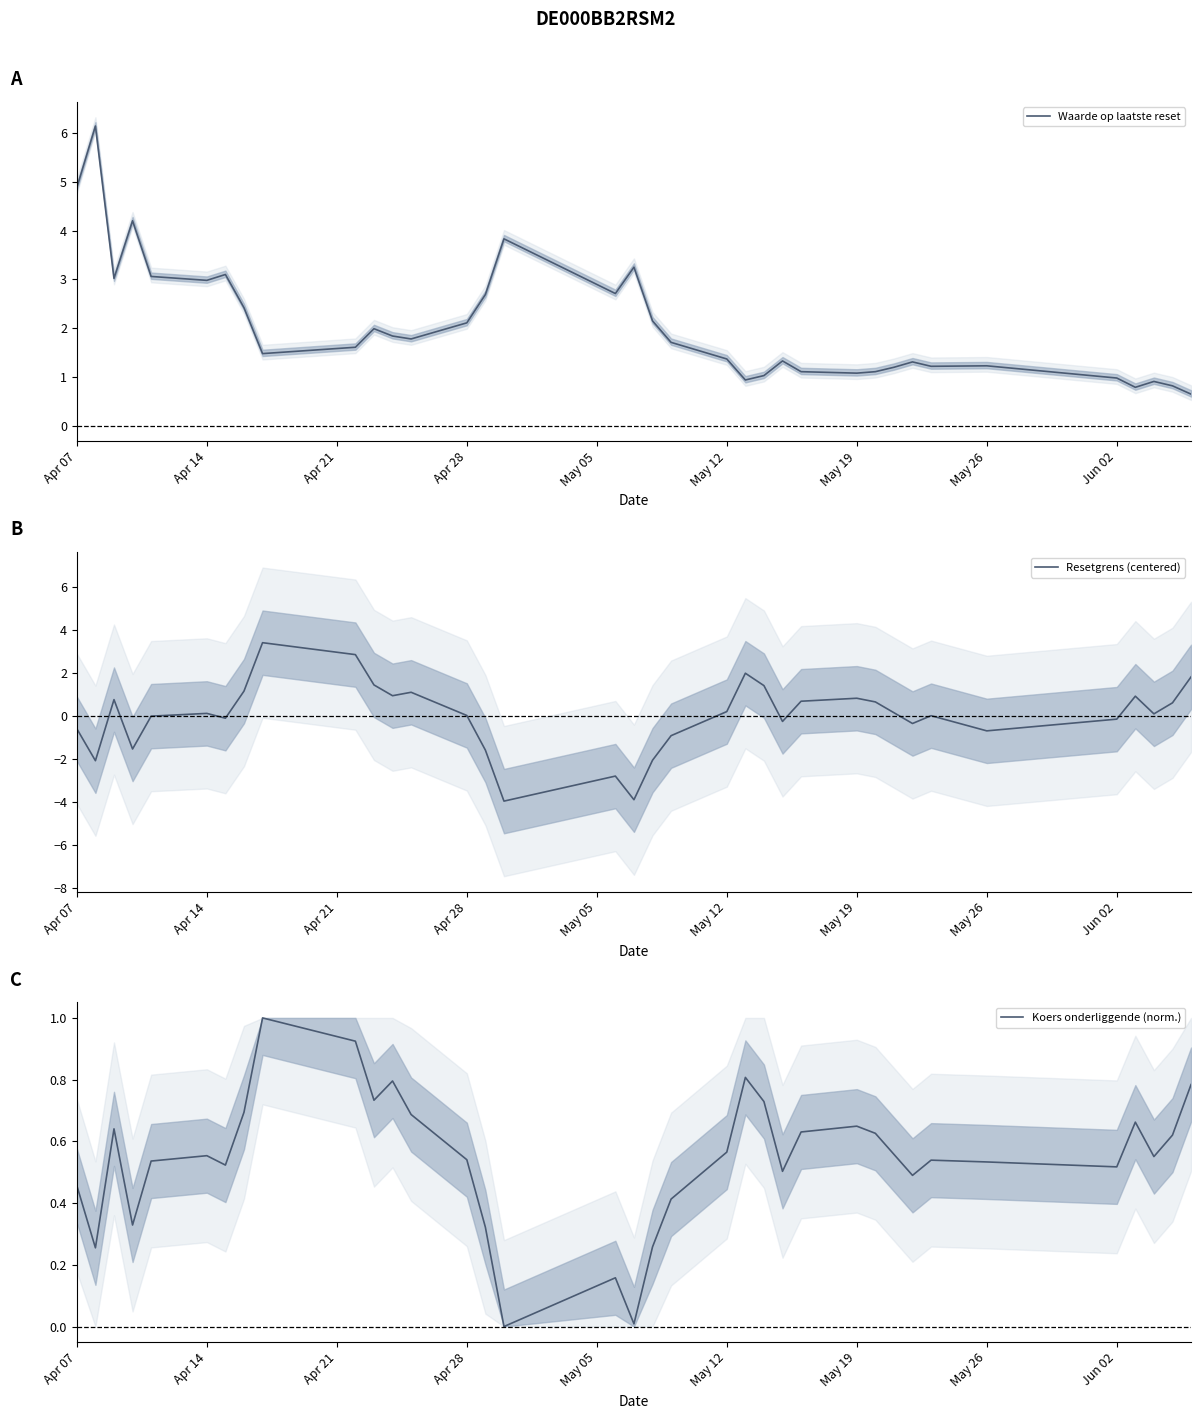

What is the maximum value for Waarde op laatste reset?

6.1